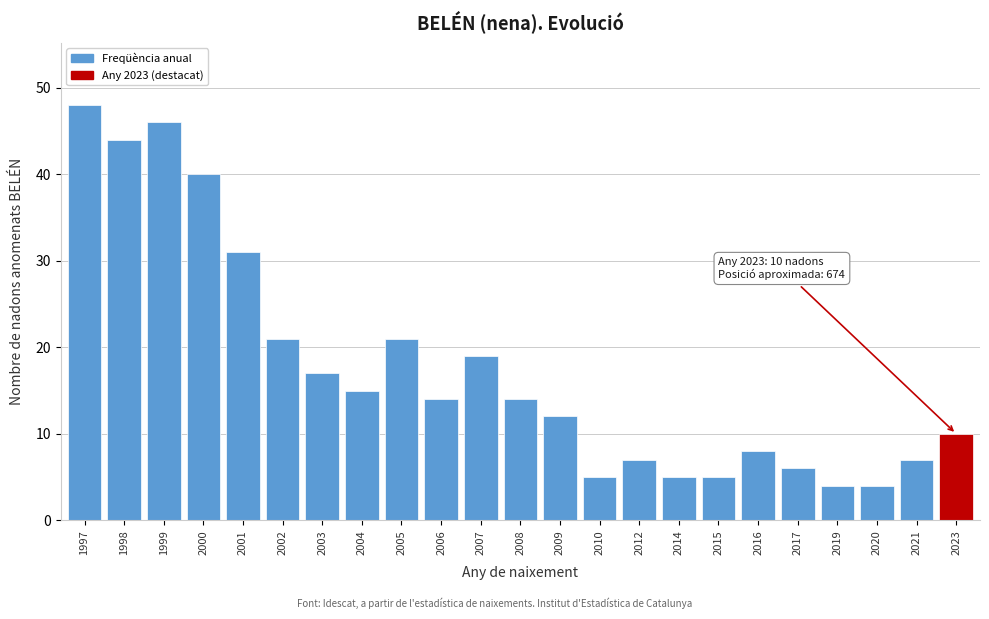

Reading left to right, transcribe all the data shown in this chart.

48	44	46	40	31	21	17	15	21	14	19	14	12	5	7	5	5	8	6	4	4	7	10